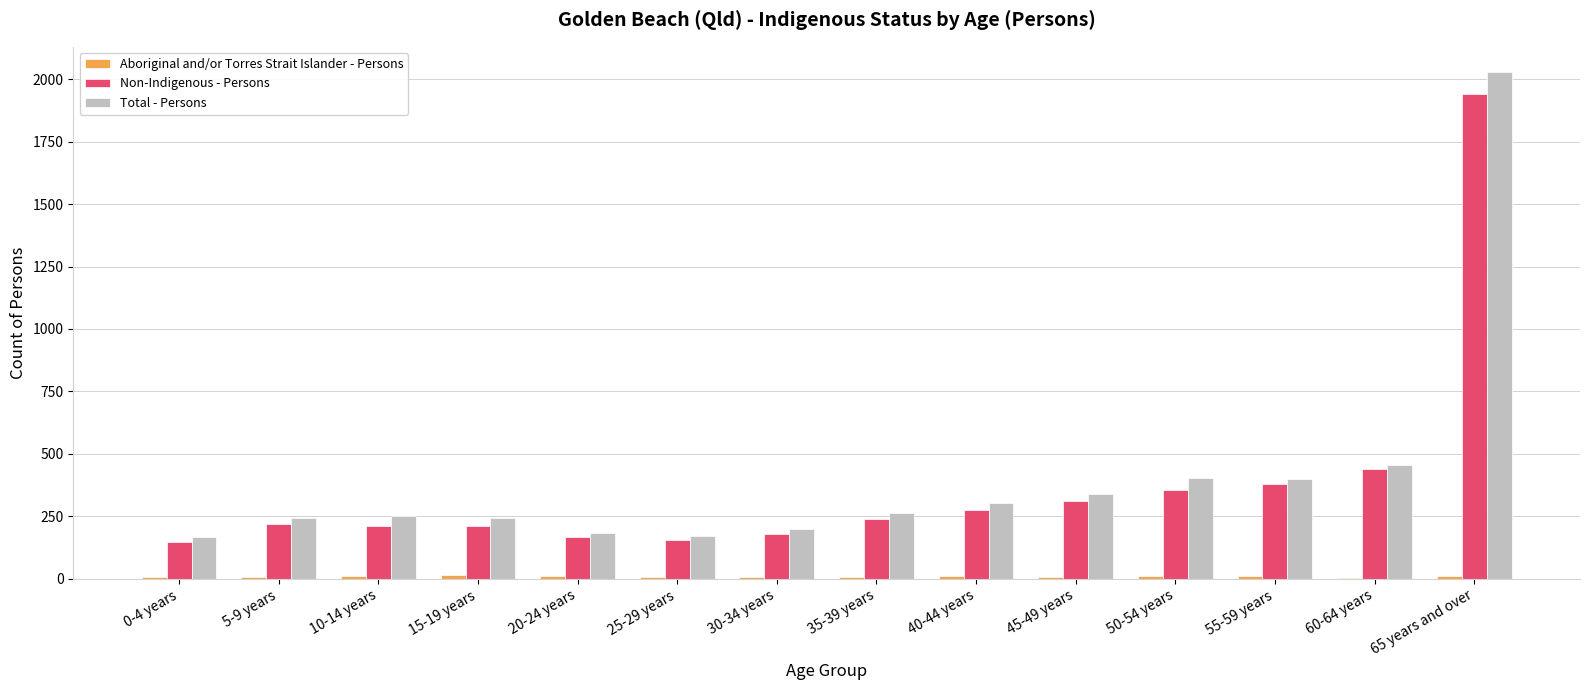

At which category does the chart reach its peak across all series?

65 years and over